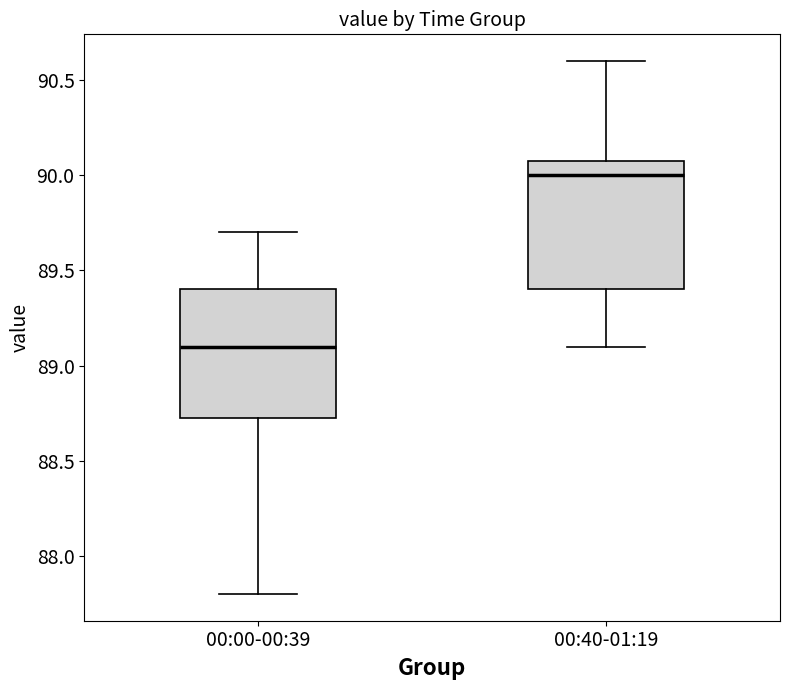

Reading left to right, read every box against the y-axis: the position of its median line, the range the box covers, and the ends of its whiskers. The values are not printed on the chart, so give them approximately, as read against the axis.

00:00-00:39: median 89.10, box 88.75 to 89.40, whiskers 87.80 to 89.70
00:40-01:19: median 90.00, box 89.40 to 90.10, whiskers 89.10 to 90.60